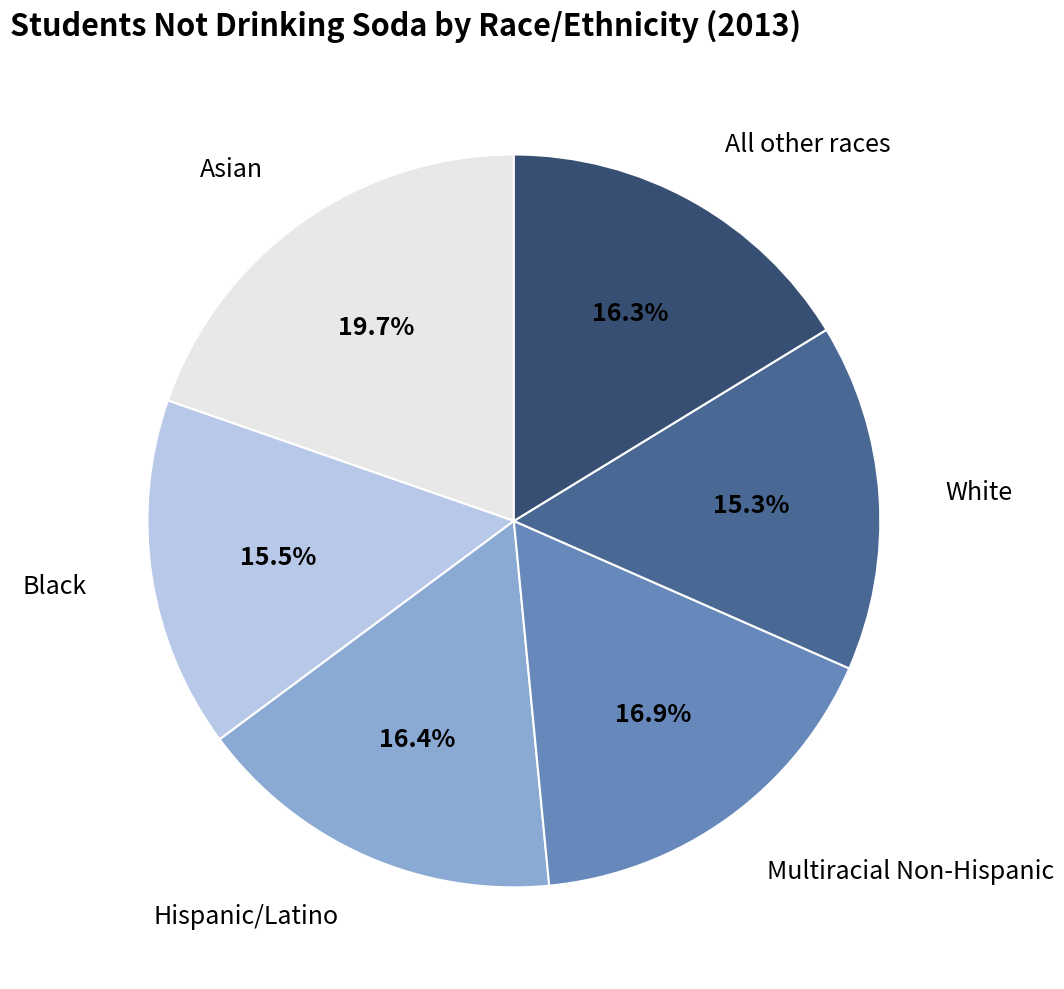

What percentage is the Asian slice, to the nearest percent?

20%